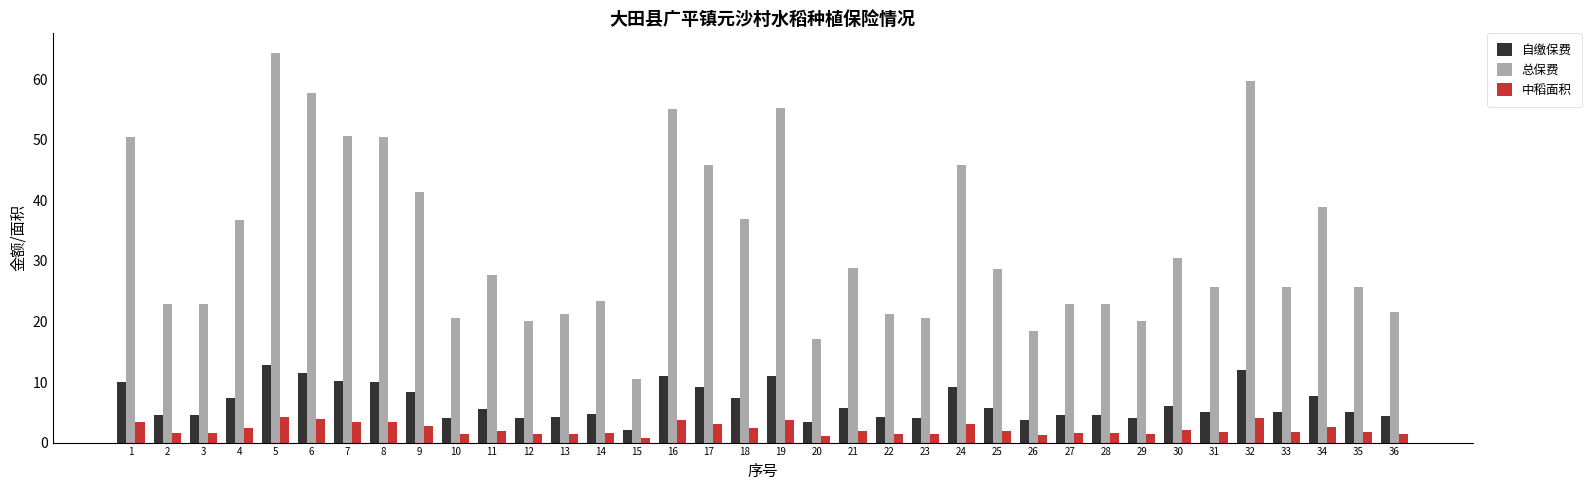

At how many categories does at least one series exceed 50?

8